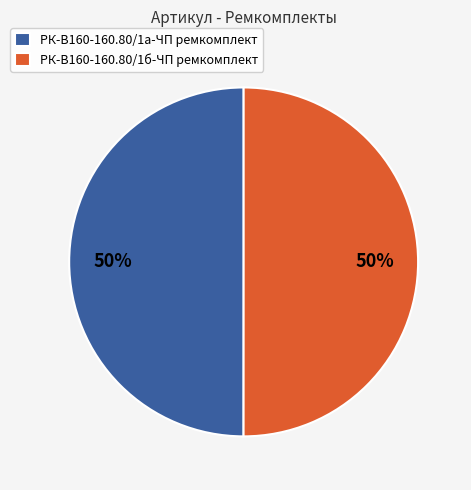

What percentage is the РК-В160-160.80/1а-ЧП ремкомплект slice, to the nearest percent?

50%